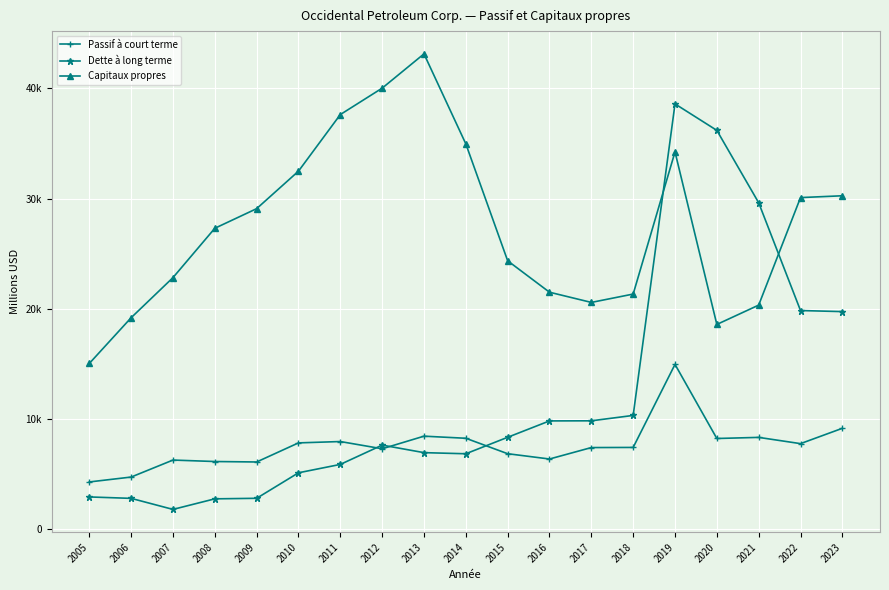

Which series has the largest total across all categories?

Capitaux propres